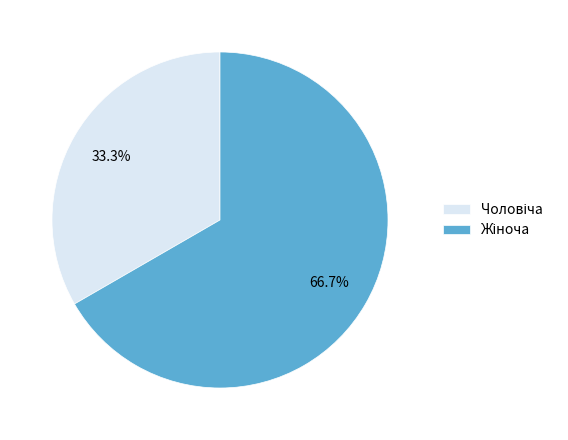

Is there a majority slice in this chart?

Yes